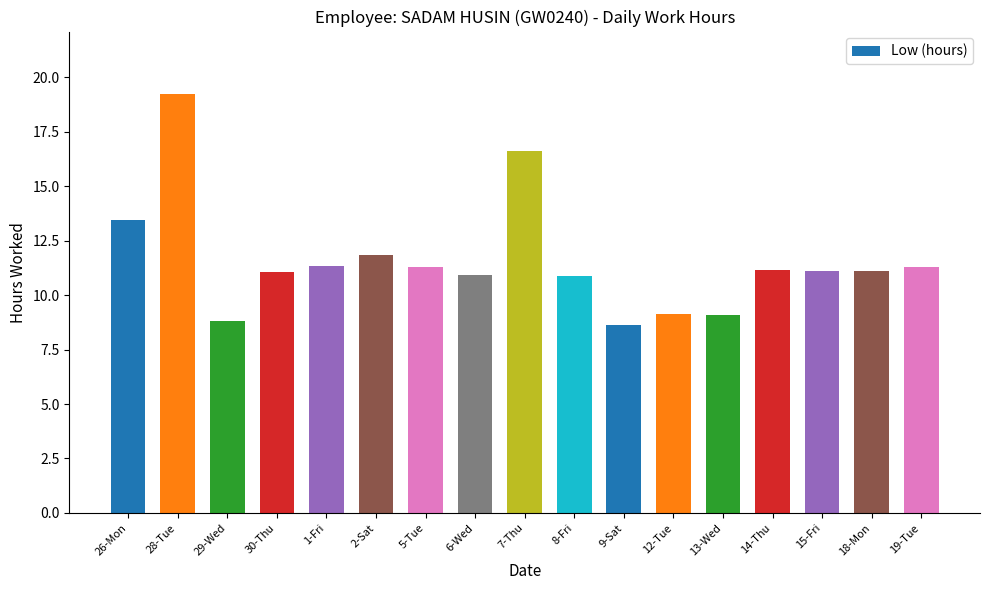

Is it true that the value at 30-Thu is 11.0?

True